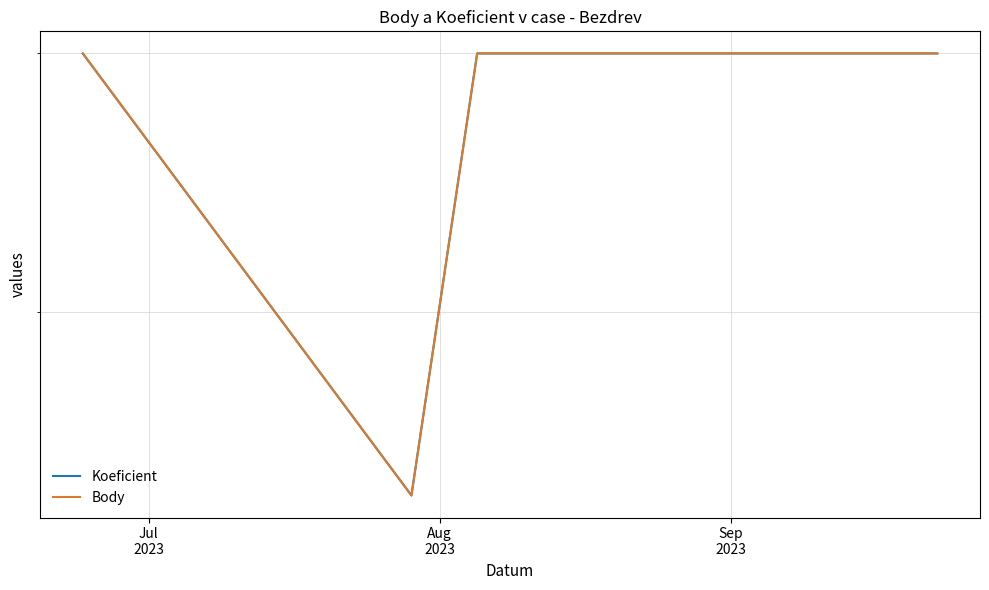

What is the maximum value shown in the chart?

3.0